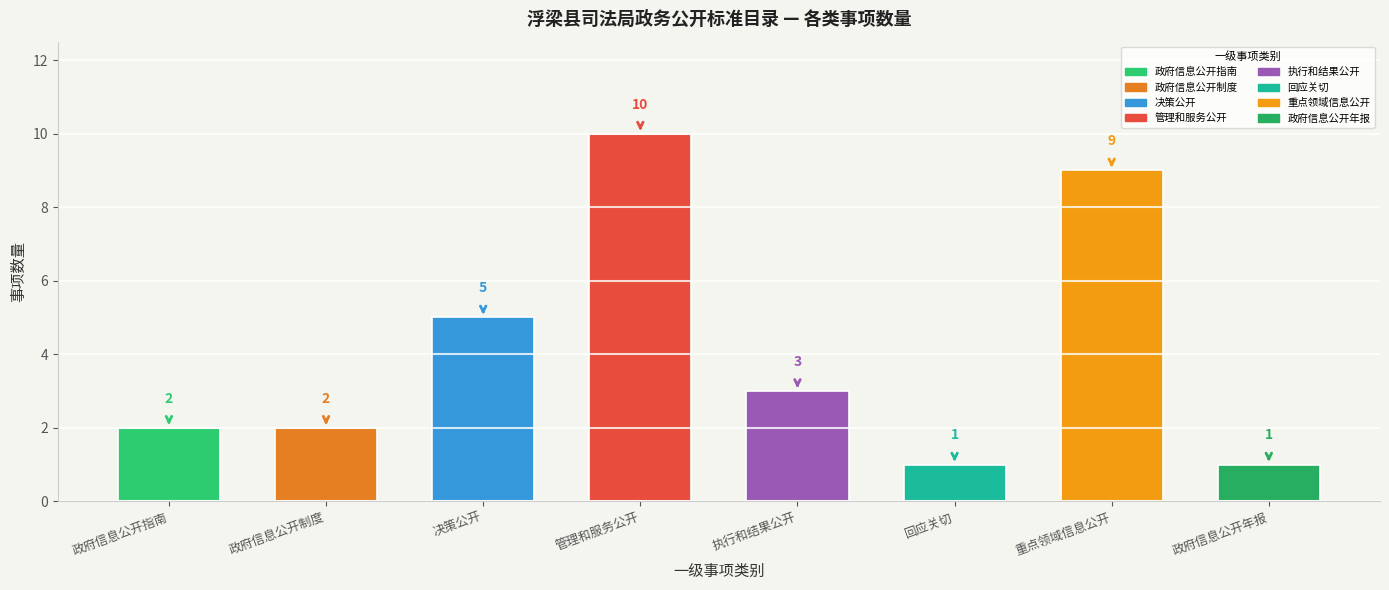

Reading left to right, what are all the values shown in this chart?

政府信息公开指南=2	政府信息公开制度=2	决策公开=5	管理和服务公开=10	执行和结果公开=3	回应关切=1	重点领域信息公开=9	政府信息公开年报=1